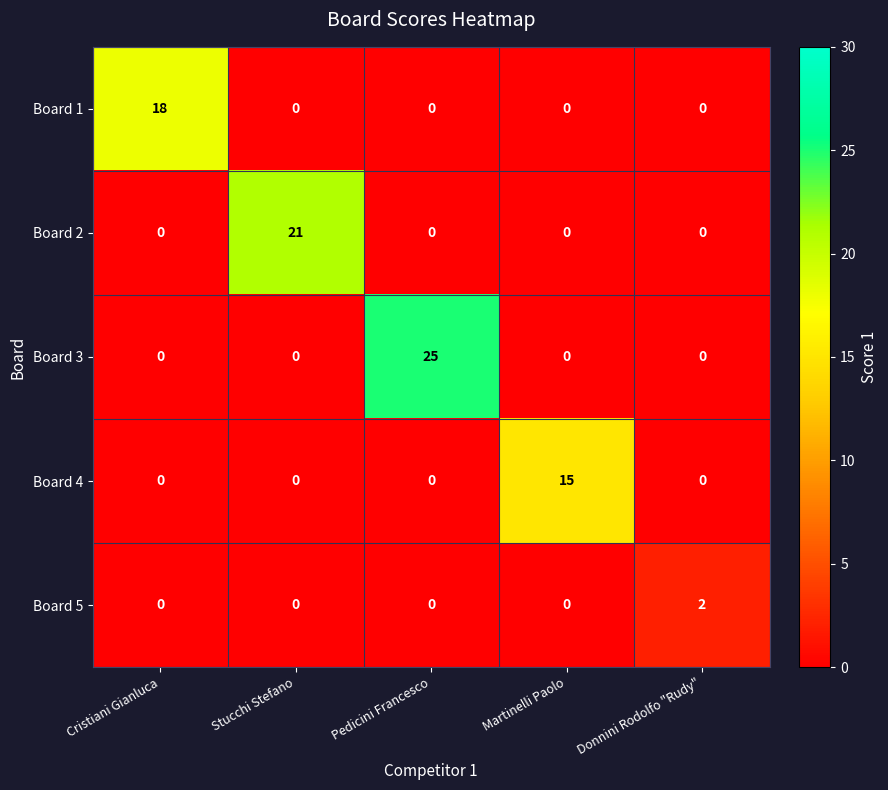

What is the greatest value displayed?

25